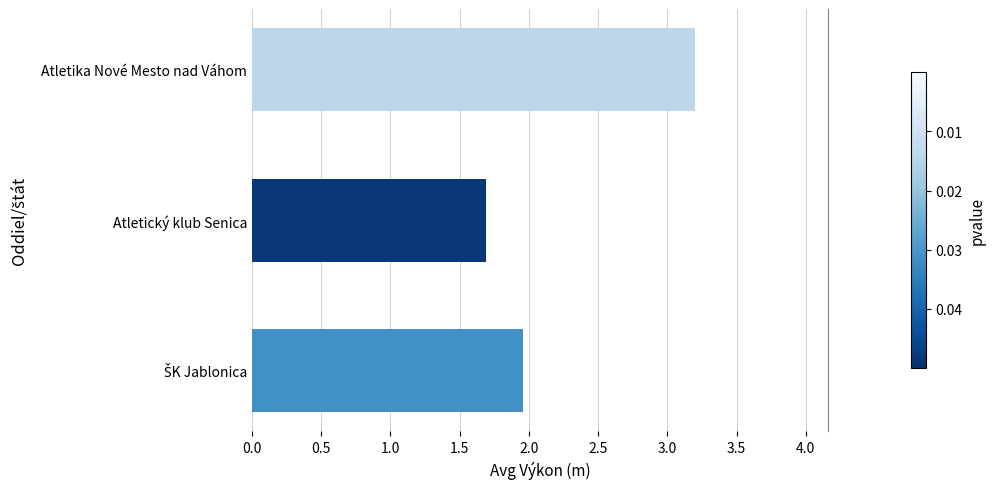

What is the average value?

2.3